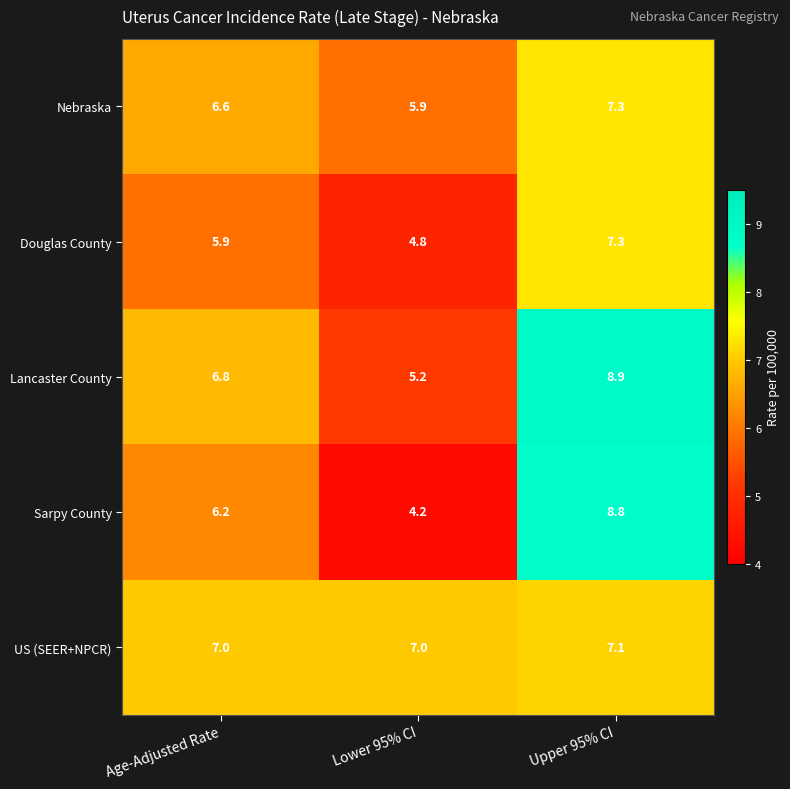

What is the difference between the maximum and second lowest values in the Nebraska series?

0.7